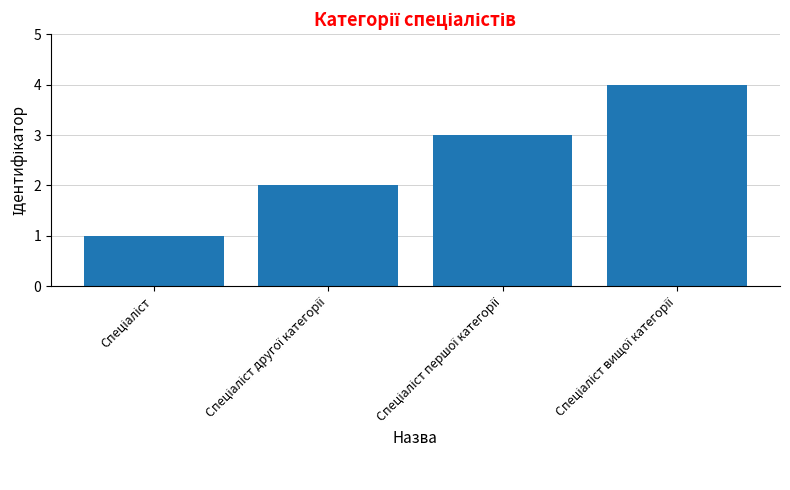

Count the values in the range 2 to 4.

3